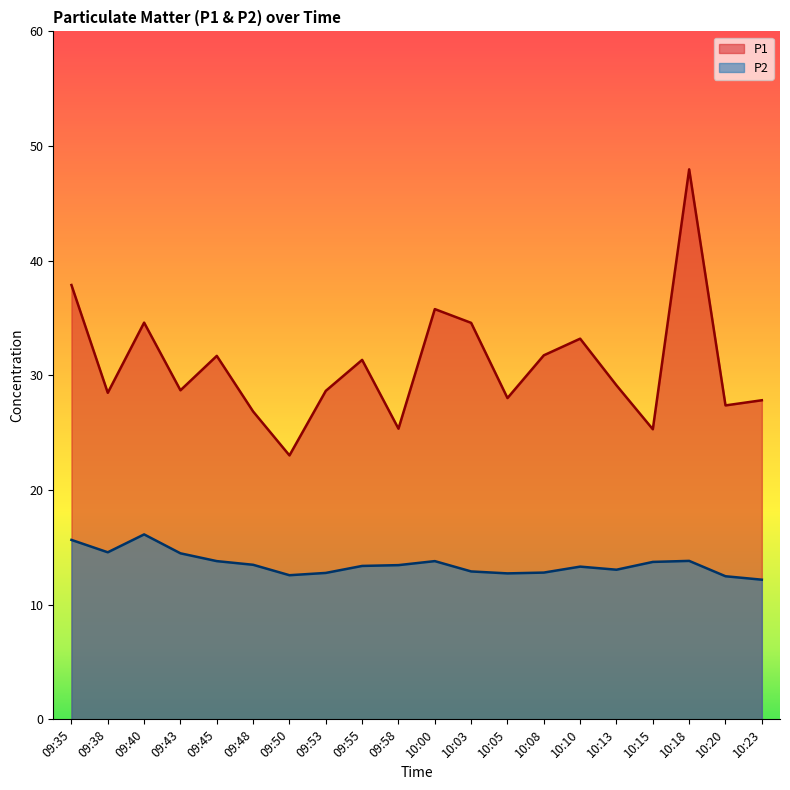

Does the chart display data point markers on the line(s)?

No